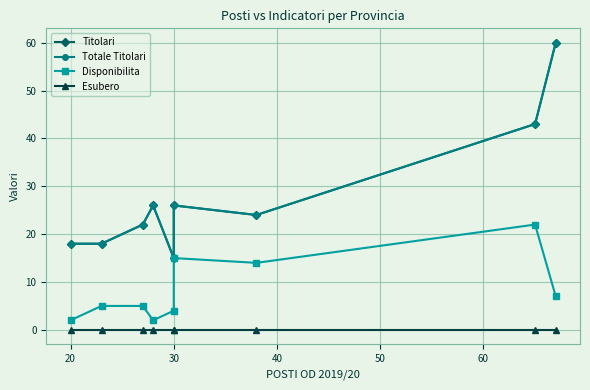

True or false: Totale Titolari has more than 2 points higher than both neighbors.

False